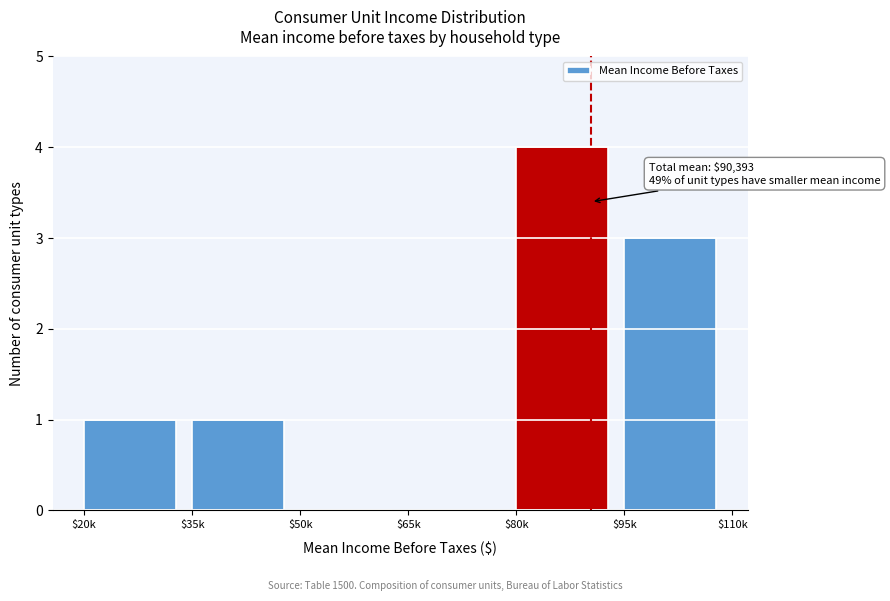

What is the greatest value displayed?

4